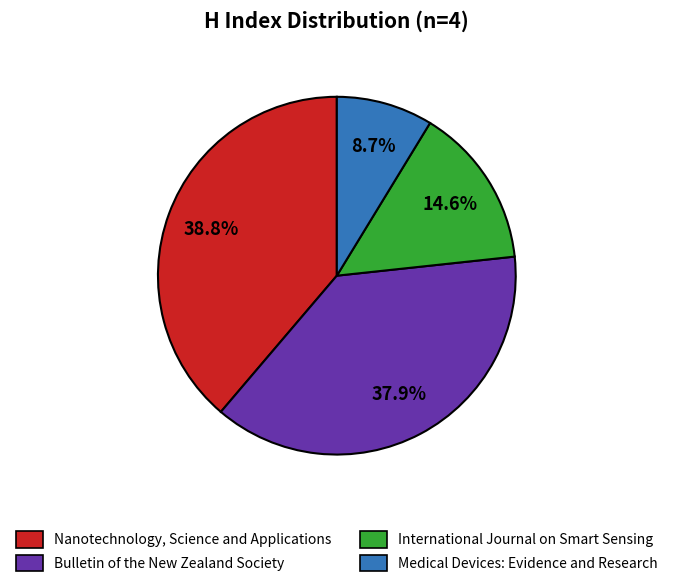

Which has a higher value, Medical Devices: Evidence and Research or International Journal on Smart Sensing?

International Journal on Smart Sensing